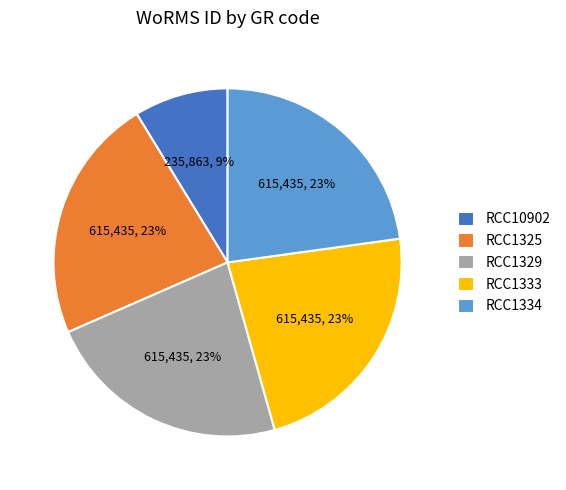

To the nearest percent, what percentage of the pie is RCC1325?

23%